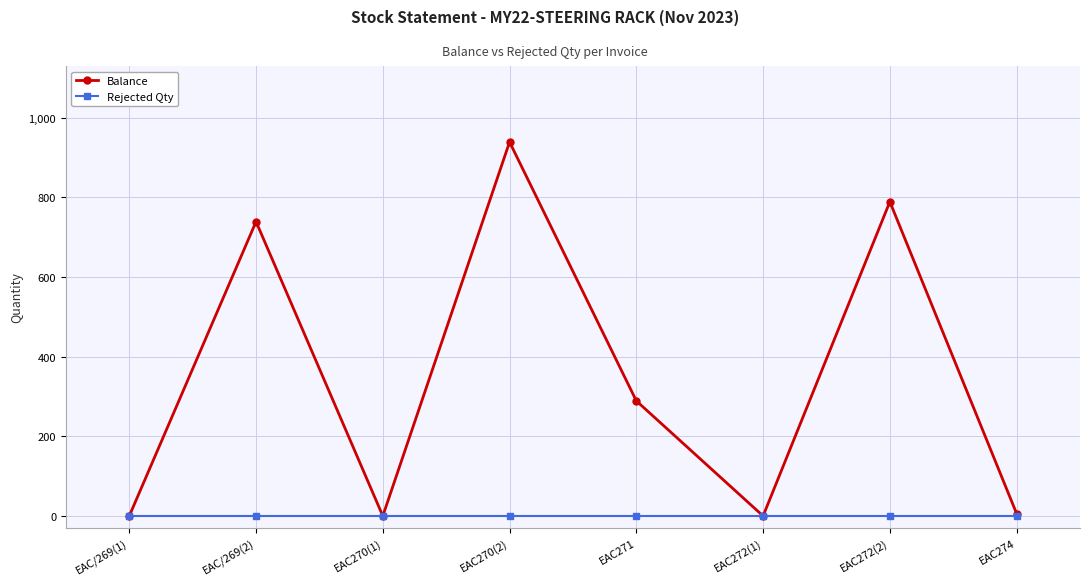

Between EAC/269(2) and EAC272(1), which series saw the biggest shift?

Balance